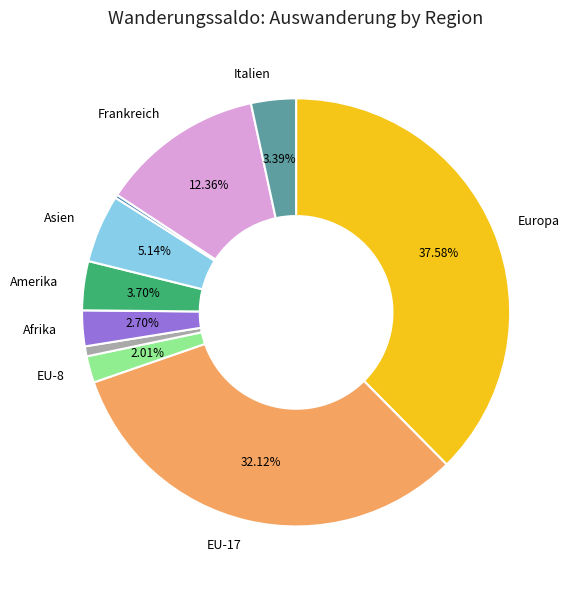

Is there a majority slice in this chart?

No